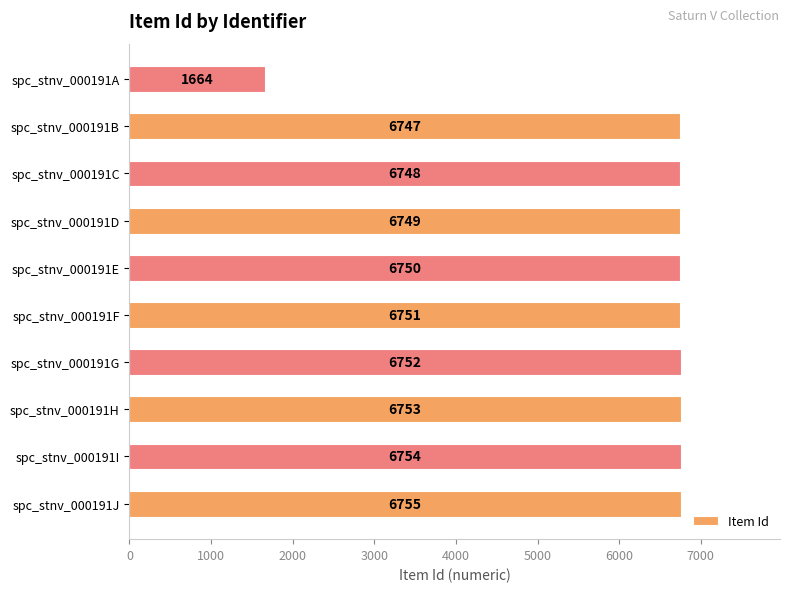

What is the difference between the second highest and second lowest values?

7